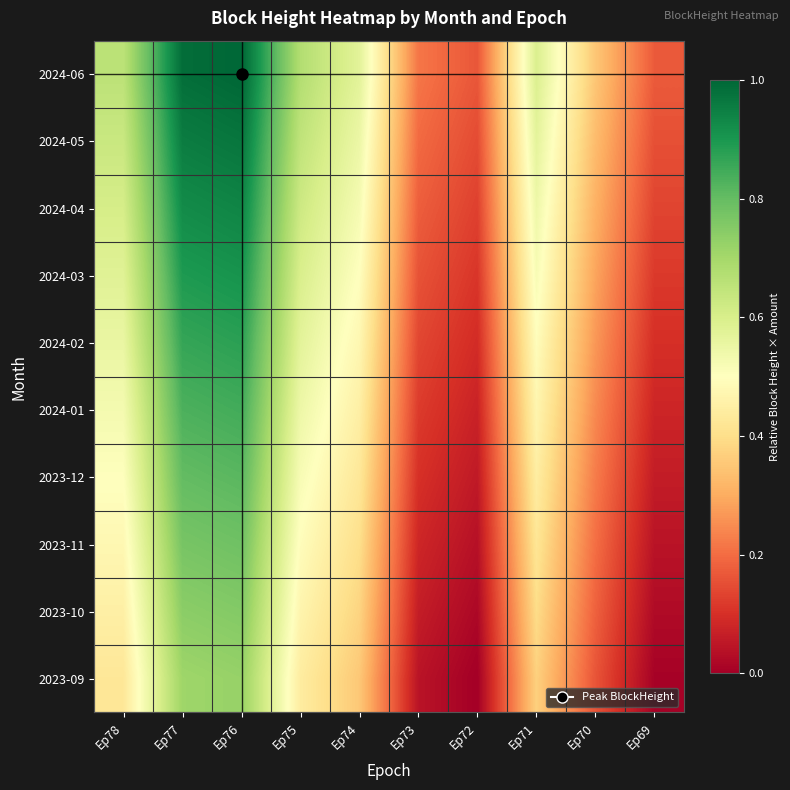

Reading left to right, list all the values displayed in this chart.

2024-06: Ep78=0.7	Ep77=1.0	Ep76=1.0	Ep75=0.7	Ep74=0.6	Ep73=0.2	Ep72=0.2	Ep71=0.6	Ep70=0.4	Ep69=0.2
2024-05: Ep78=0.6	Ep77=1.0	Ep76=1.0	Ep75=0.6	Ep74=0.5	Ep73=0.2	Ep72=0.1	Ep71=0.6	Ep70=0.3	Ep69=0.2
2024-04: Ep78=0.6	Ep77=0.9	Ep76=0.9	Ep75=0.6	Ep74=0.5	Ep73=0.2	Ep72=0.1	Ep71=0.5	Ep70=0.3	Ep69=0.1
2024-03: Ep78=0.6	Ep77=0.9	Ep76=0.9	Ep75=0.6	Ep74=0.5	Ep73=0.2	Ep72=0.1	Ep71=0.5	Ep70=0.3	Ep69=0.1
2024-02: Ep78=0.6	Ep77=0.9	Ep76=0.9	Ep75=0.6	Ep74=0.5	Ep73=0.1	Ep72=0.1	Ep71=0.5	Ep70=0.3	Ep69=0.1
2024-01: Ep78=0.5	Ep77=0.8	Ep76=0.8	Ep75=0.5	Ep74=0.5	Ep73=0.1	Ep72=0.1	Ep71=0.5	Ep70=0.2	Ep69=0.1
2023-12: Ep78=0.5	Ep77=0.8	Ep76=0.8	Ep75=0.5	Ep74=0.4	Ep73=0.1	Ep72=0.1	Ep71=0.4	Ep70=0.2	Ep69=0.1
2023-11: Ep78=0.5	Ep77=0.8	Ep76=0.8	Ep75=0.5	Ep74=0.4	Ep73=0.1	Ep72=0.0	Ep71=0.4	Ep70=0.2	Ep69=0.0
2023-10: Ep78=0.5	Ep77=0.7	Ep76=0.8	Ep75=0.5	Ep74=0.4	Ep73=0.1	Ep72=0.0	Ep71=0.4	Ep70=0.2	Ep69=0.0
2023-09: Ep78=0.4	Ep77=0.7	Ep76=0.7	Ep75=0.4	Ep74=0.4	Ep73=0.0	Ep72=0.0	Ep71=0.4	Ep70=0.2	Ep69=0.0